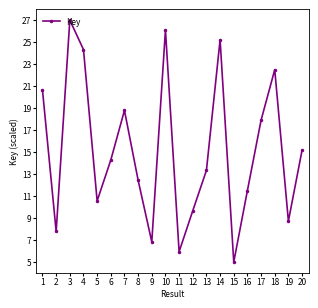

Which category has the lowest value across all series?

15